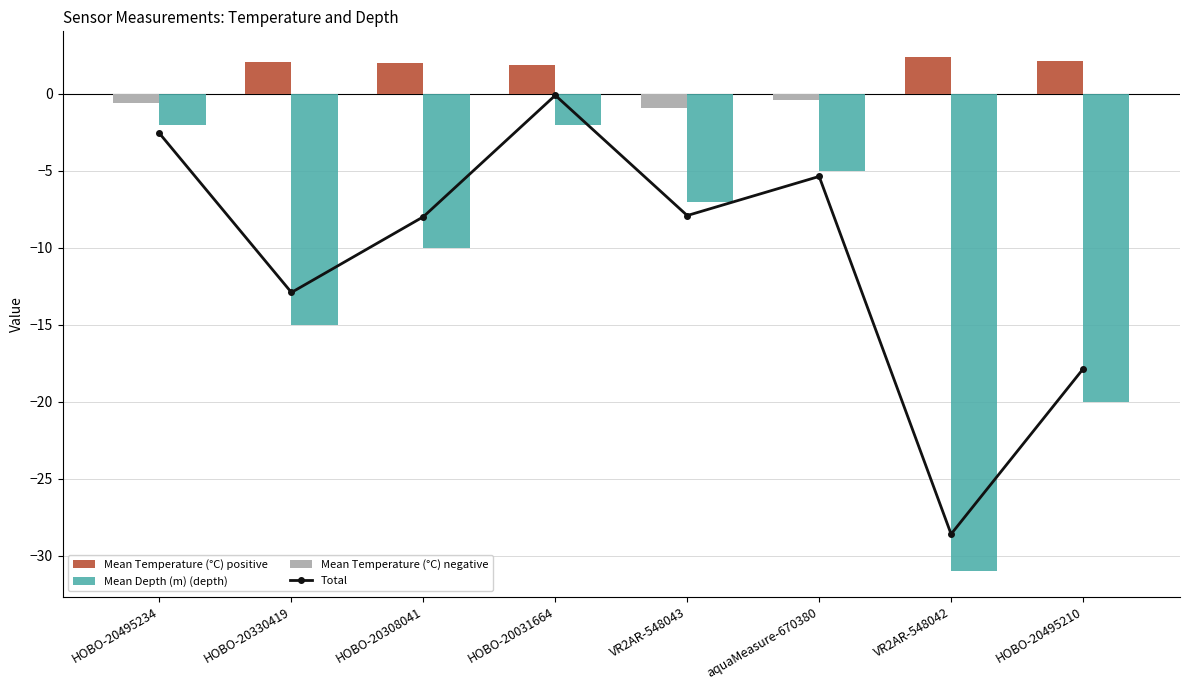

How many data points does each series have?

8